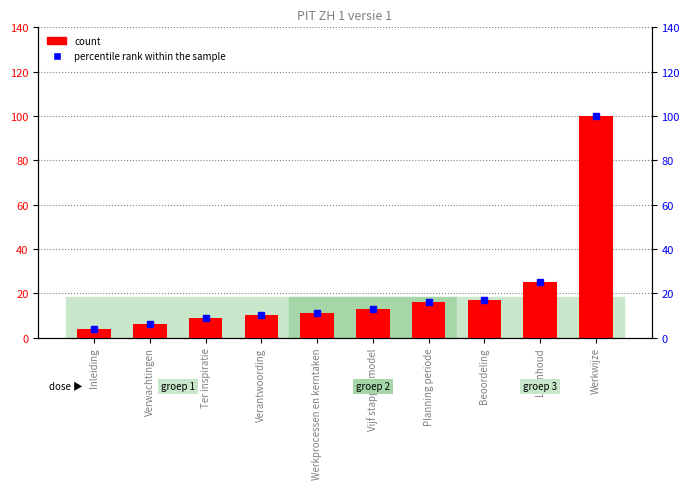

At how many categories does at least one series exceed 53?

1